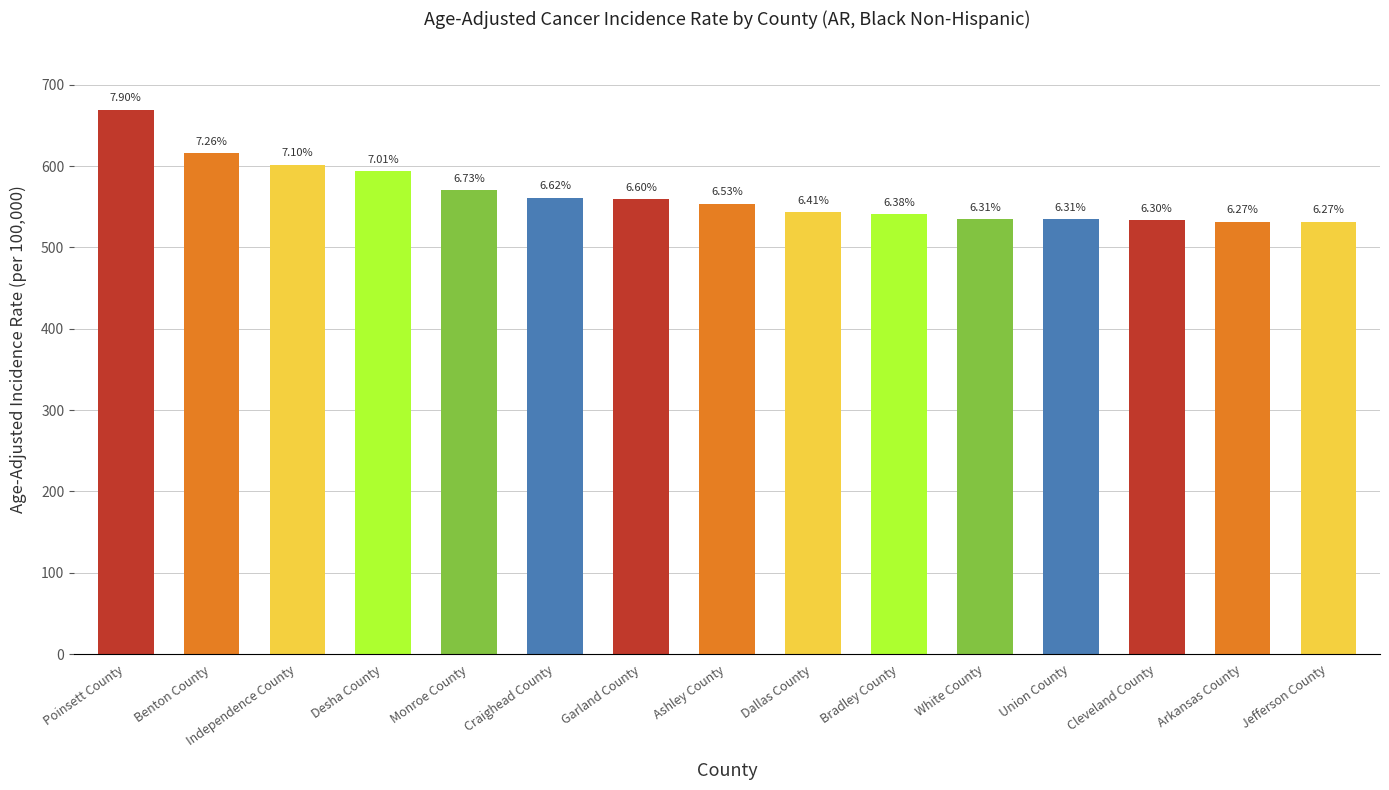

Which has a higher value, Cleveland County or Monroe County?

Monroe County